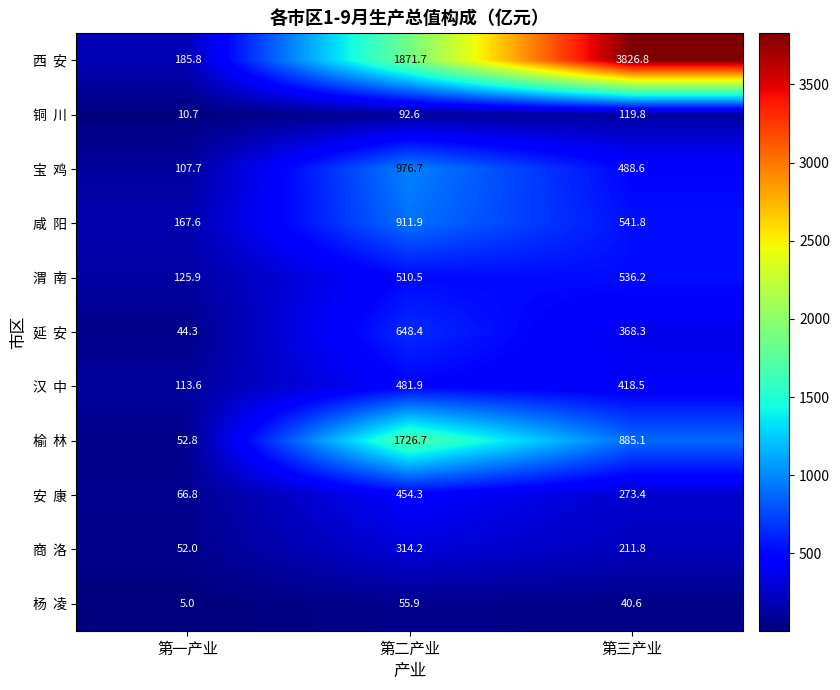

Which label corresponds to the smallest value in the chart?

第一产业